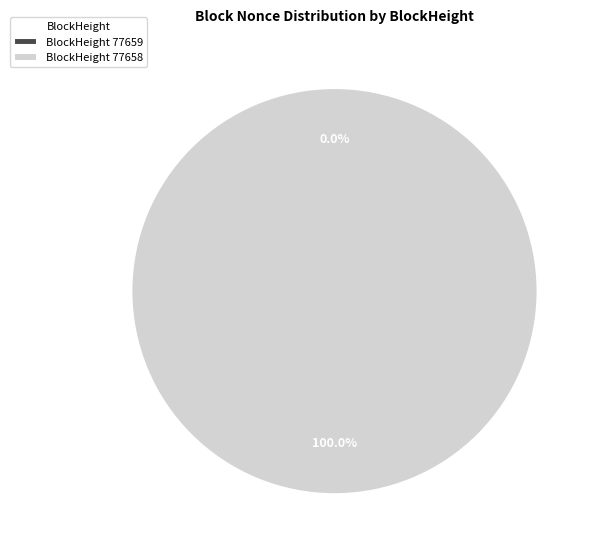

What is the change in value from 77659 to 77658?

+22966